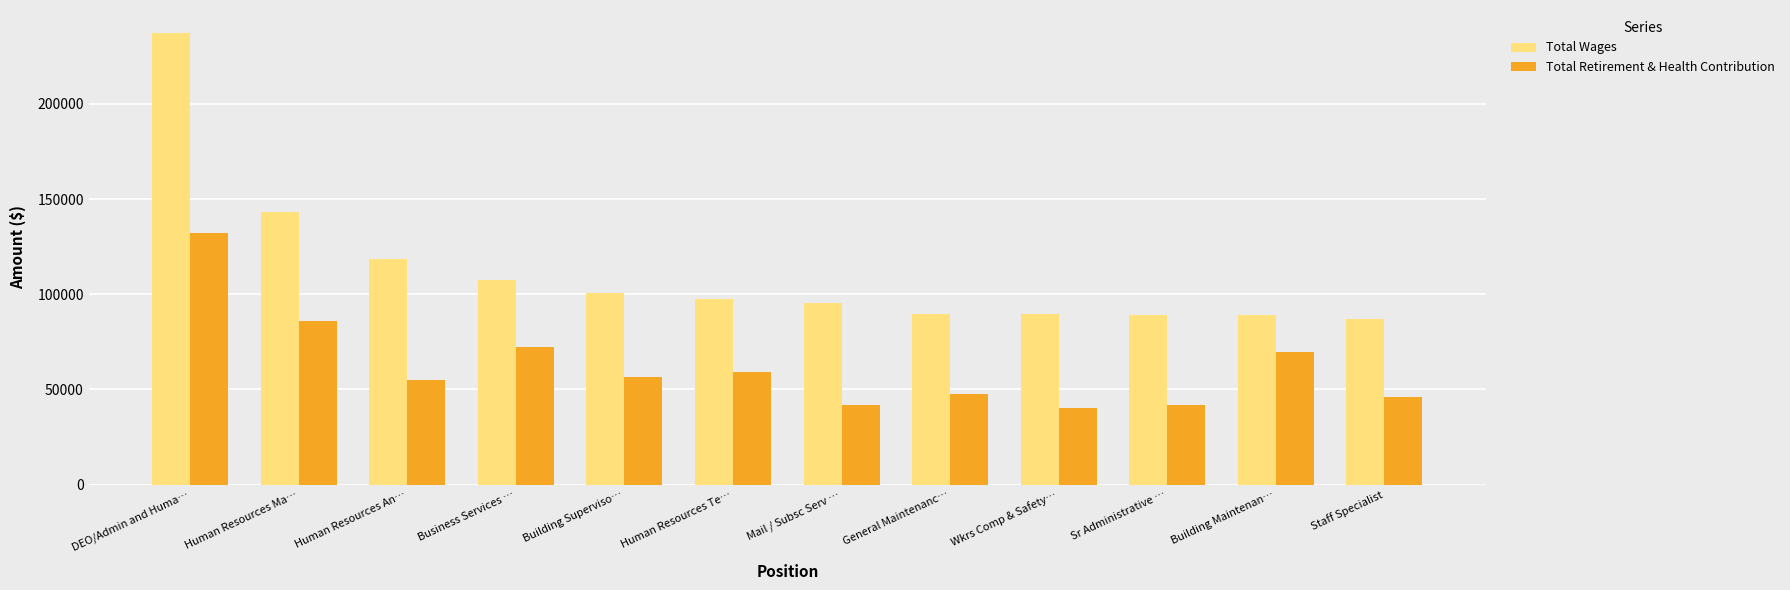

The value of Total Wages at Human Resources An… is 209211. True or false?

False